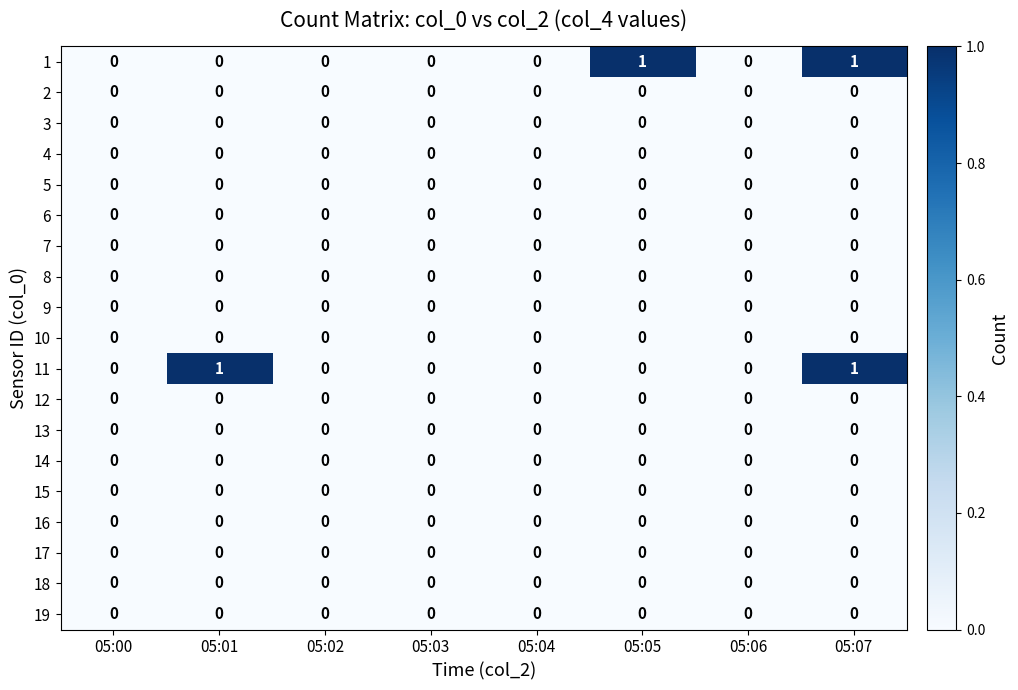

At which category is the sum across all series the highest?

05:07